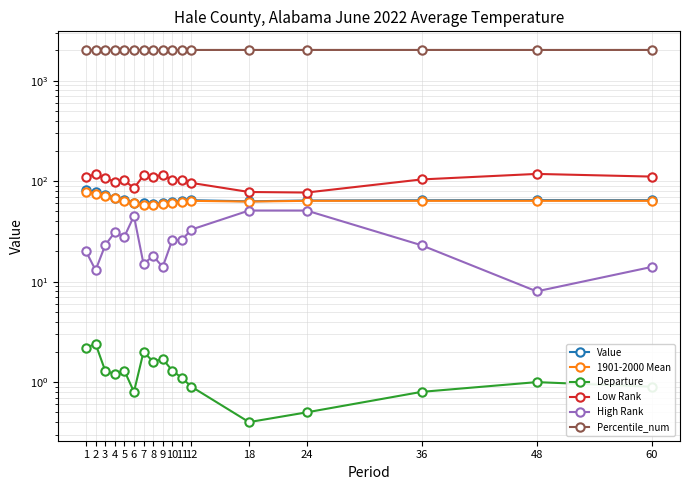

At which category is the sum across all series the highest?

2